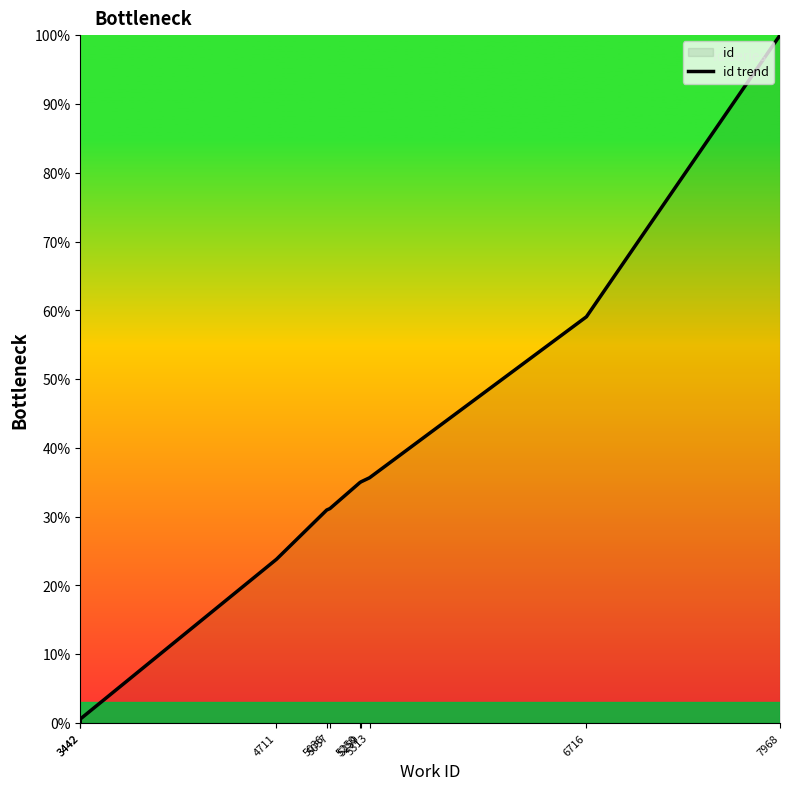

List the labels in order of value, largest first.

7968, 6716, 5313, 5259, 5250, 5057, 5036, 4711, 3442, 3442